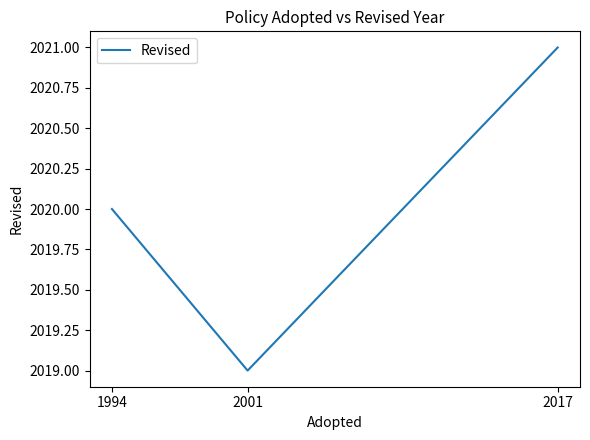

What value does the data have at 1994?

2020